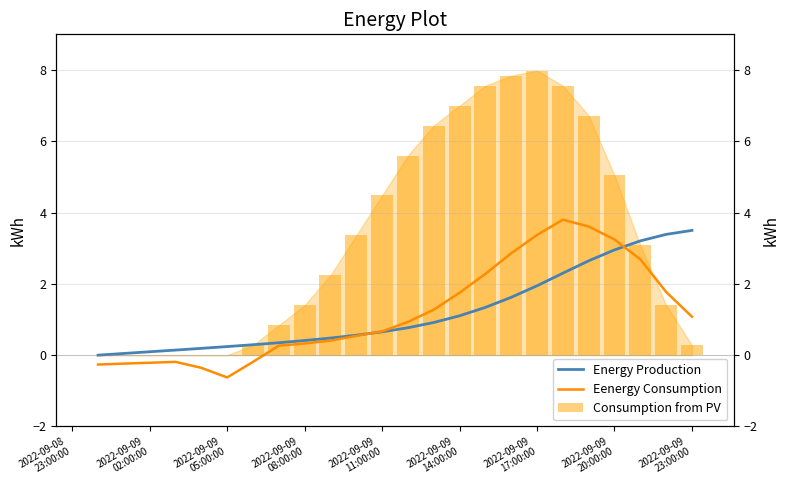

Which series has the largest total across all categories?

Consumption from PV